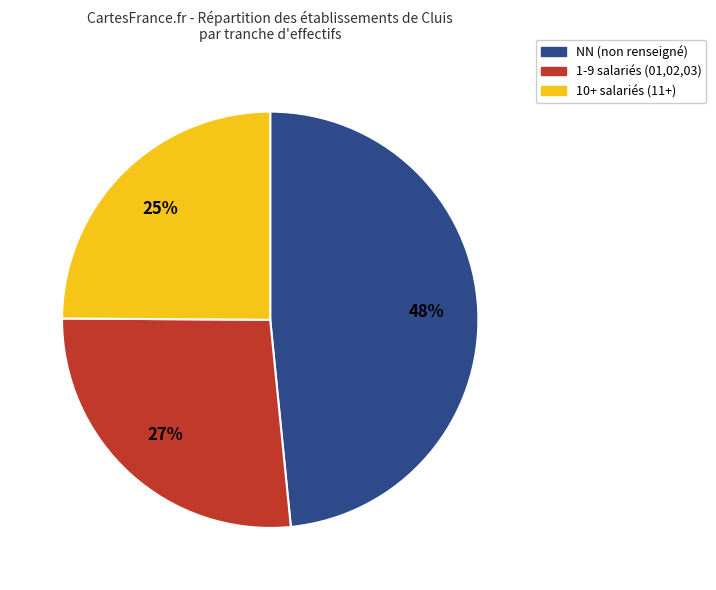

To the nearest percent, what is the average slice percentage?

33%